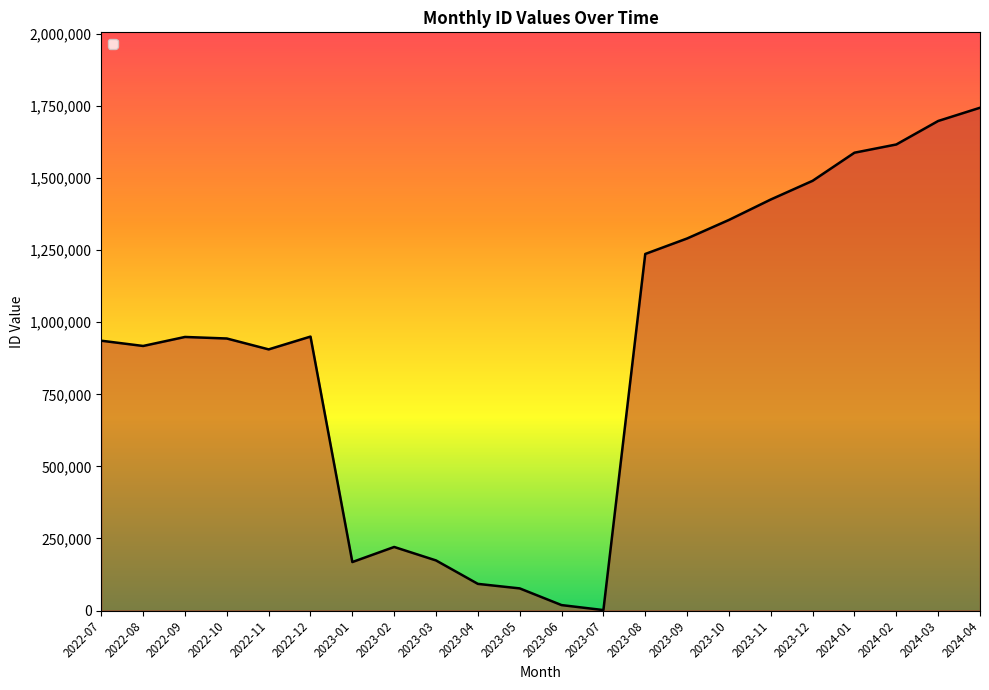

What is the average value?

900002